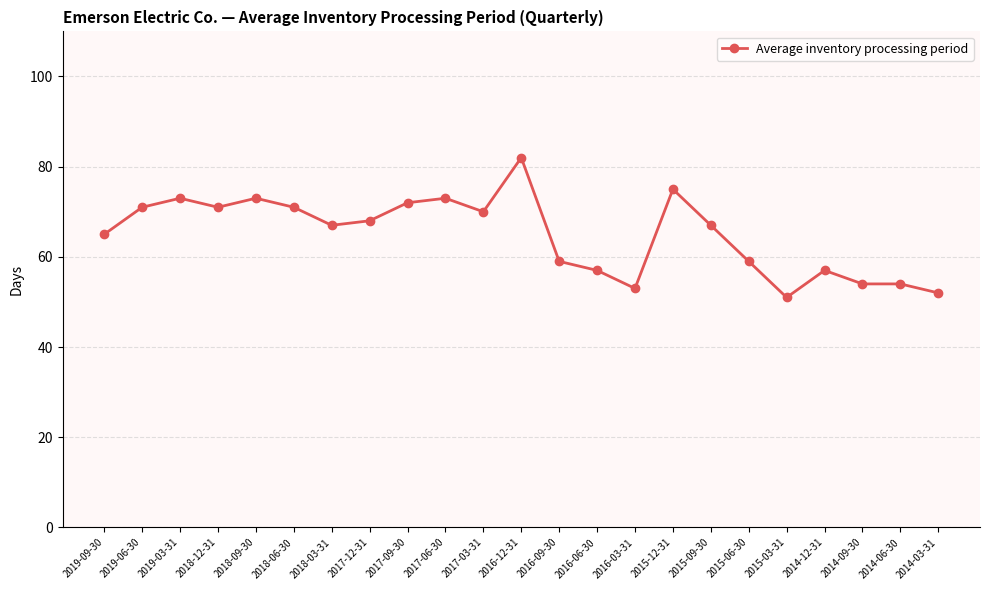

True or false: the data shows 70 at 2017-03-31.

True